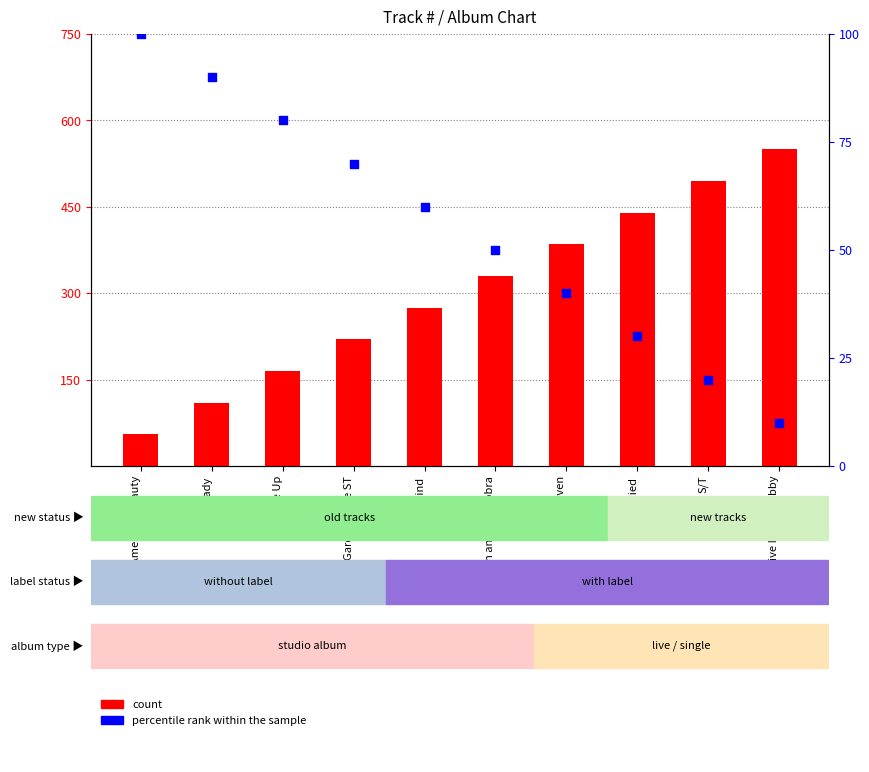

At how many categories does at least one series exceed 521?

1